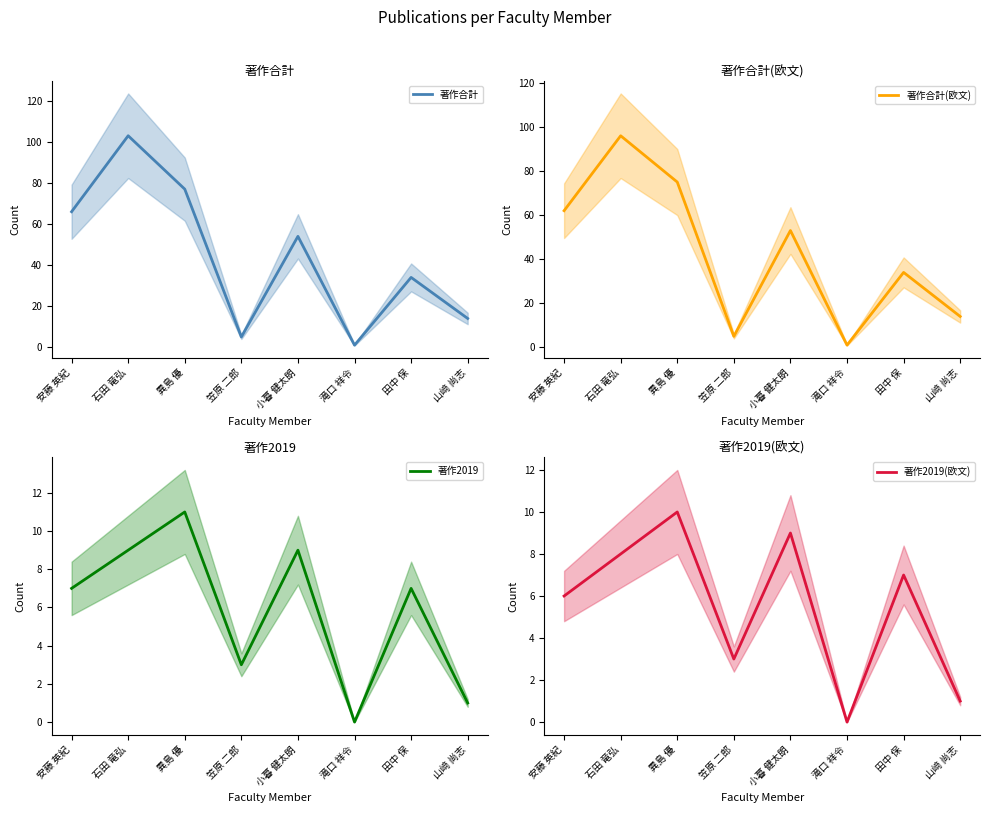

How many 著作2019(欧文) values are between 3 and 9?

5